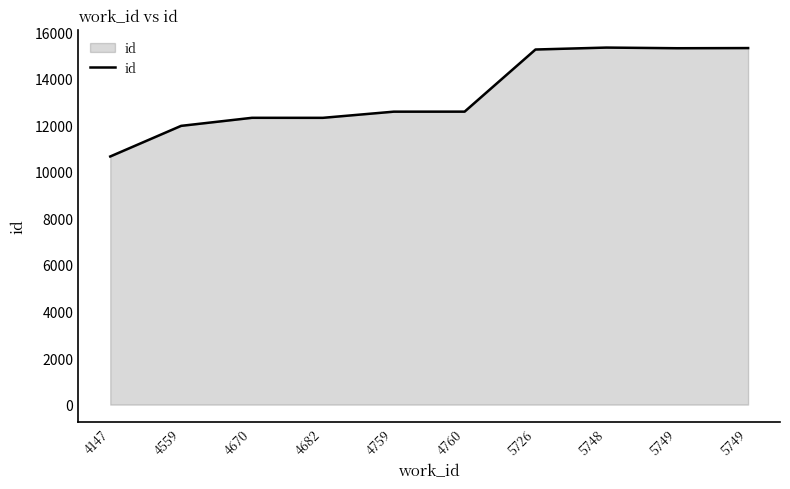

What is the value of the 1st point from the left?

10663